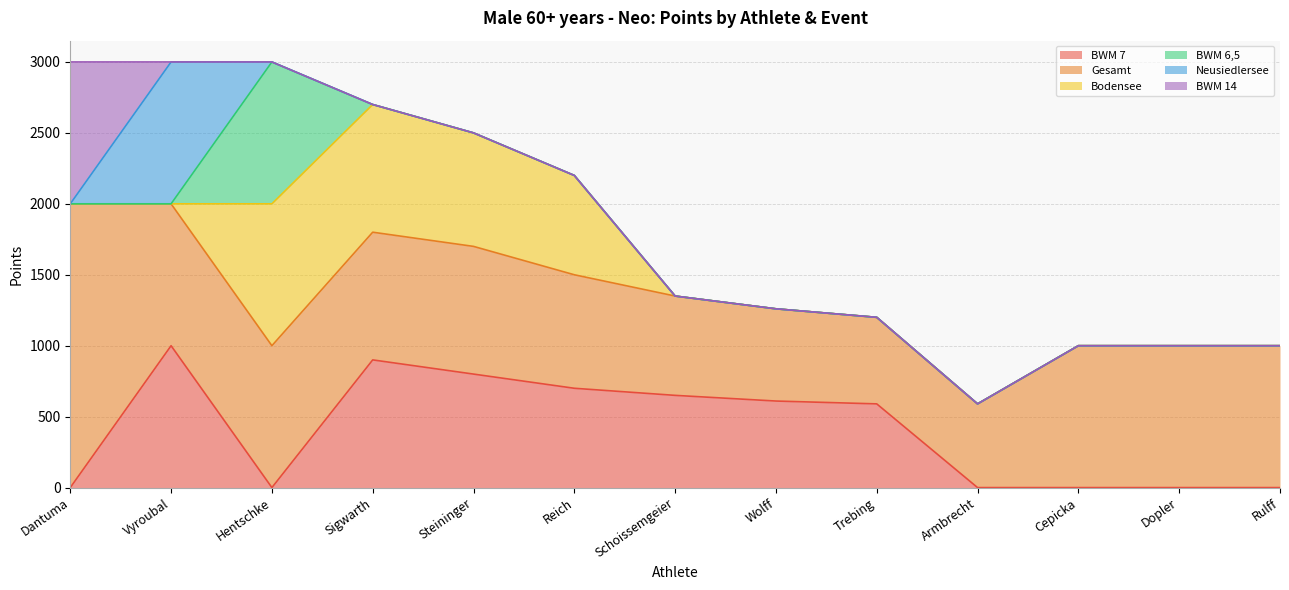

How many lines are shown in the chart?

6